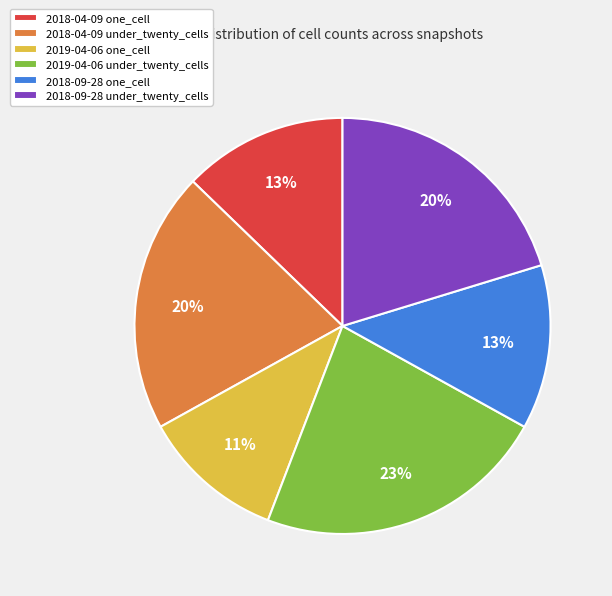

Does 2018-09-28 one_cell account for over 50% of the chart?

No